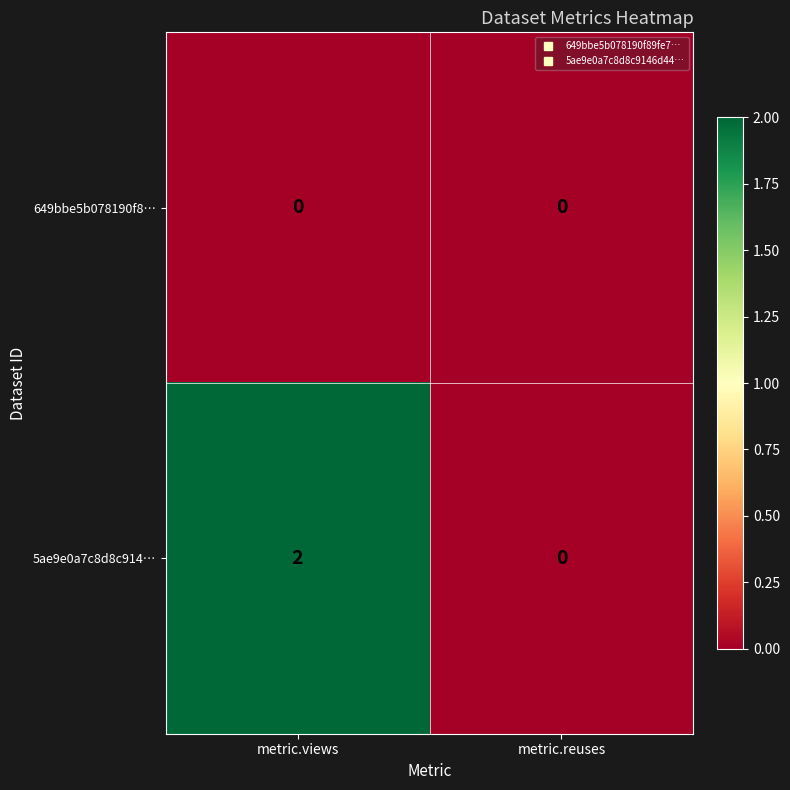

Reading left to right, list all the values displayed in this chart.

649bbe5b078190f8…: metric.views=0	metric.reuses=0
5ae9e0a7c8d8c914…: metric.views=2	metric.reuses=0